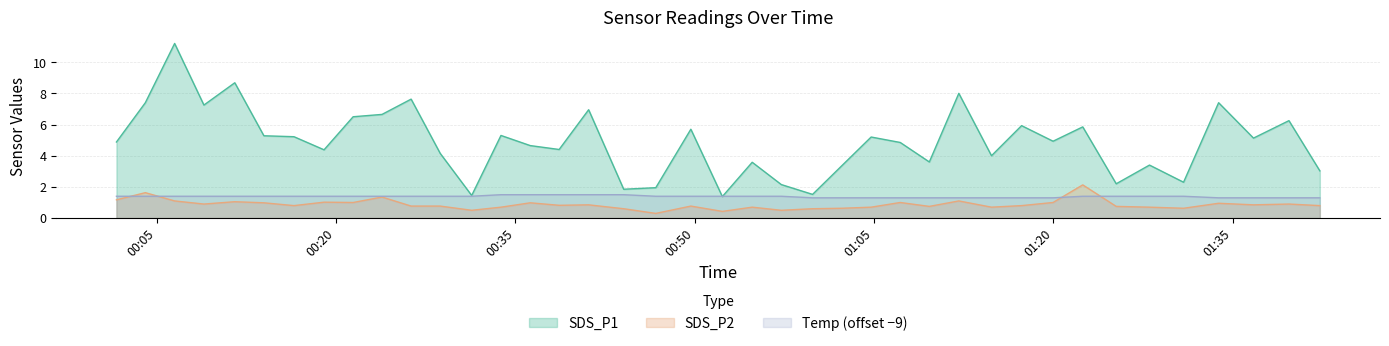

How many lines are shown in the chart?

3